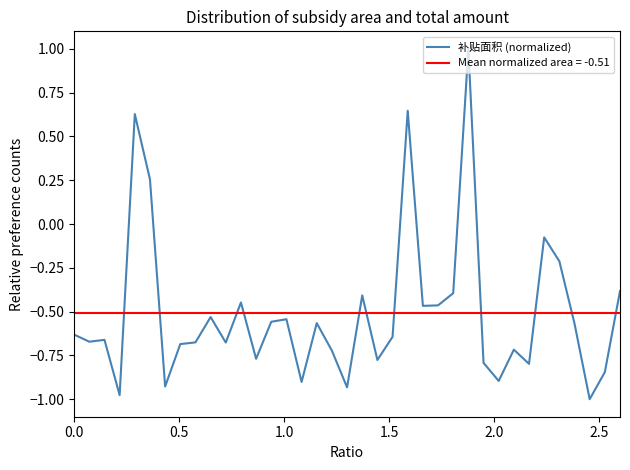

True or false: the data has more than 1 interior local peaks.

True